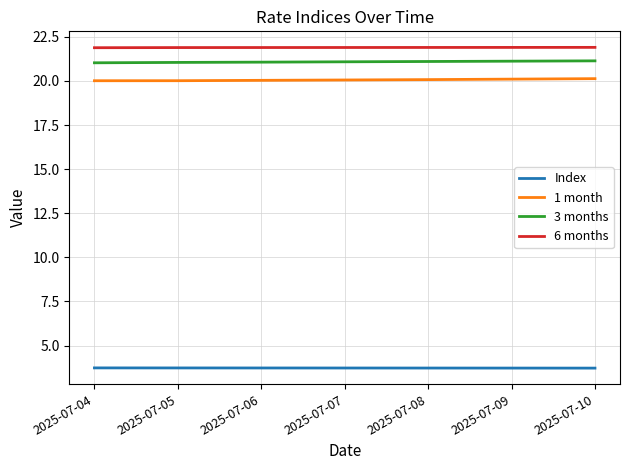

What is the highest value of the 1 month series?

20.1